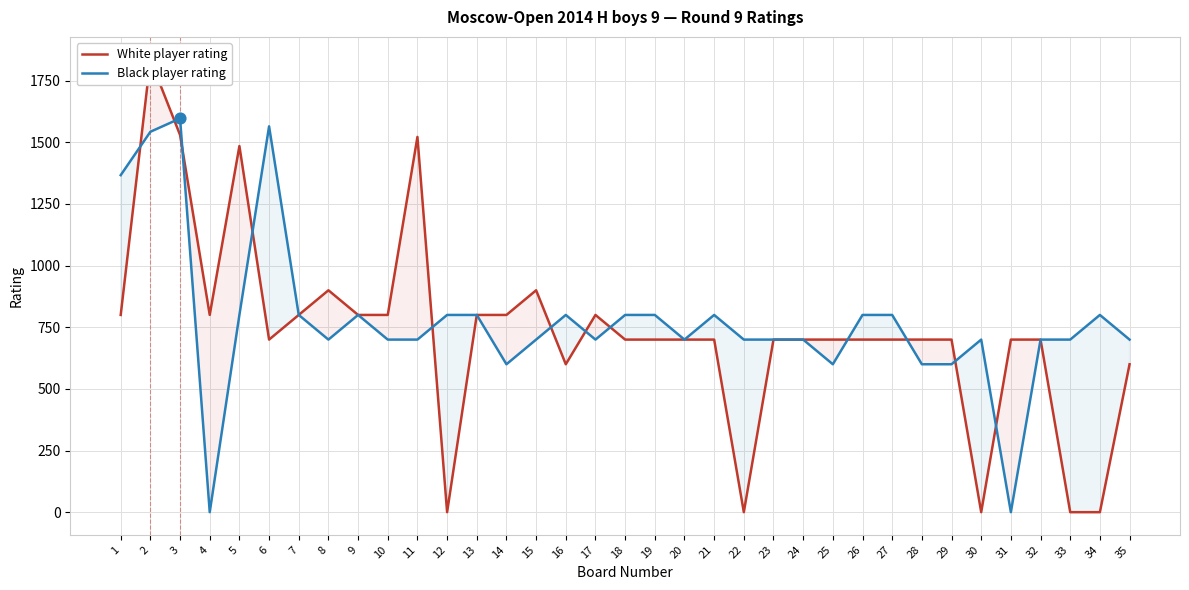

Which series has the largest total across all categories?

Black player rating